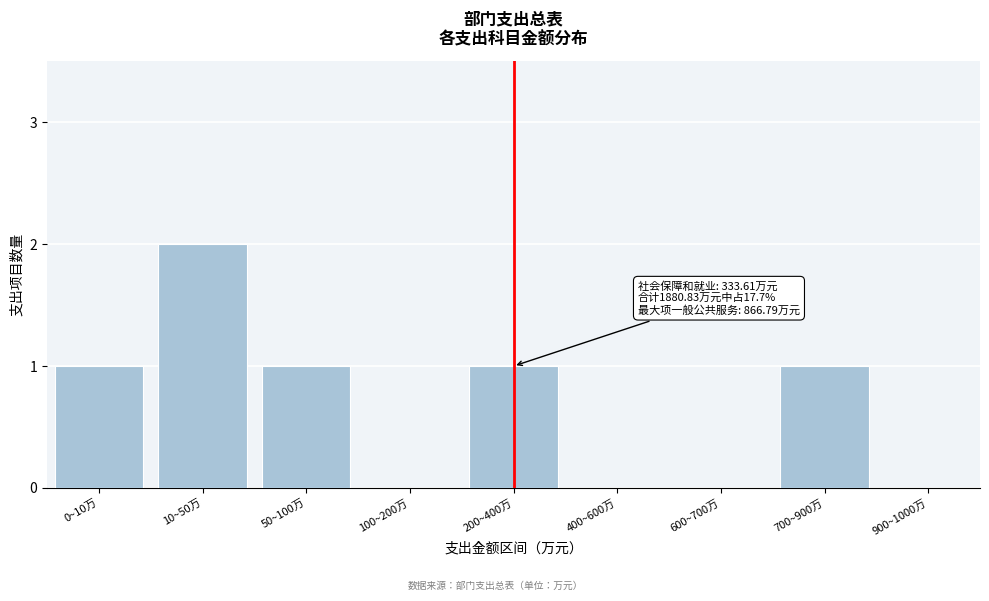

Reading left to right, extract all data points from this chart.

0~10万=1	10~50万=2	50~100万=1	100~200万=0	200~400万=1	400~600万=0	600~700万=0	700~900万=1	900~1000万=0